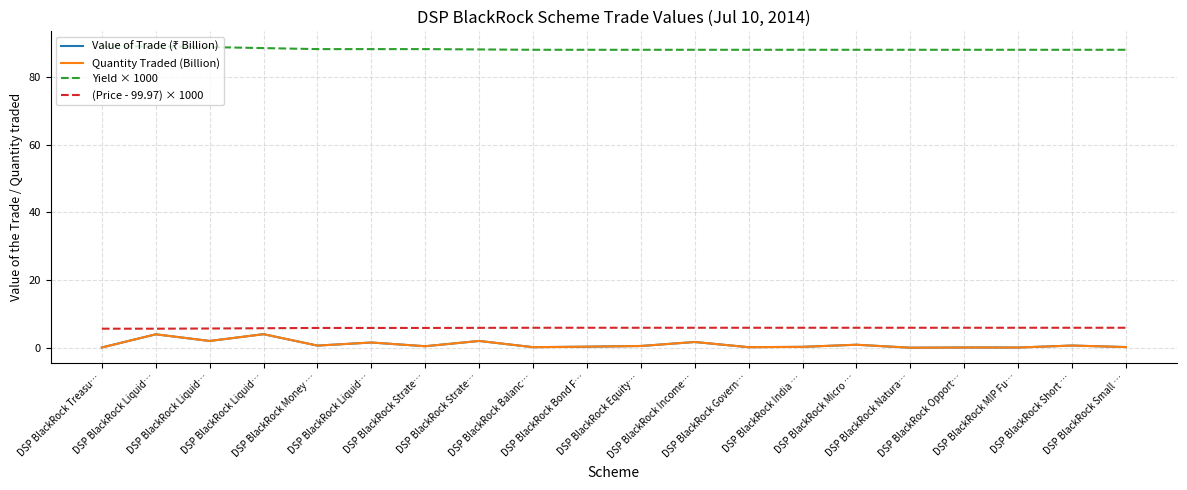

True or false: Value of Trade (₹ Billion) and Yield × 1000 cross at least once.

False